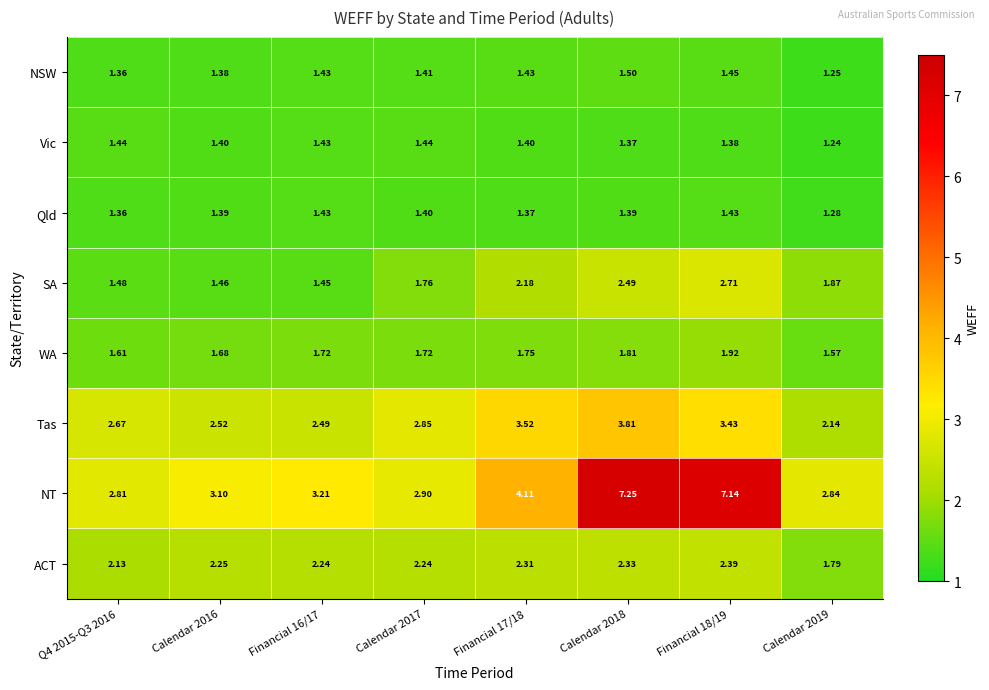

Which series has the largest range (max minus min)?

NT